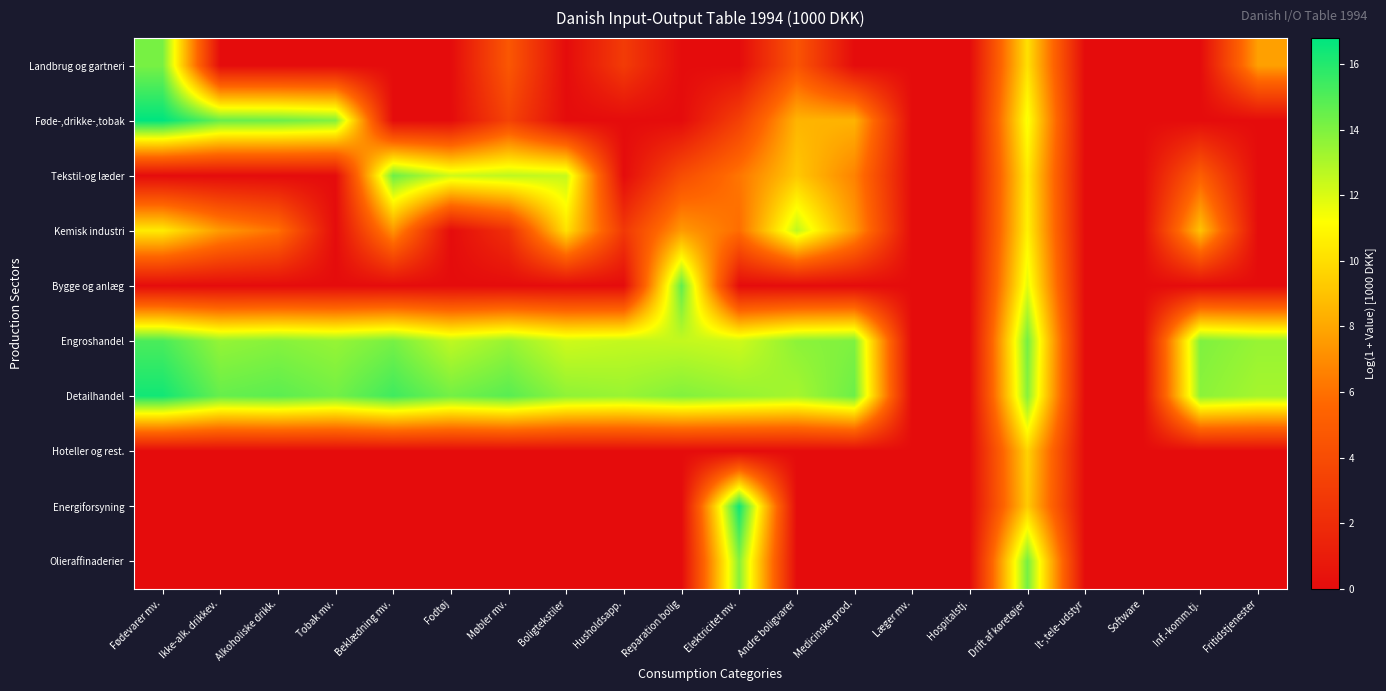

Reading left to right, extract all data points from this chart.

Landbrug og gartneri: Fødevarer mv.=14.1	Ikke-alk. drikkev.=0.0	Alkoholiske drikk.=0.0	Tobak mv.=0.0	Beklædning mv.=0.0	Fodtøj=0.0	Møbler mv.=4.7	Boligtekstiler=0.0	Husholdsapp.=2.9	Reparation bolig=0.0	Elektricitet mv.=0.0	Andre boligvarer=4.5	Medicinske prod.=0.0	Læger mv.=0.0	Hospitalstj.=0.0	Drift af køretøjer=10.1	It-,tele-udstyr=0.0	Software=0.0	Inf.-komm.tj.=0.0	Fritidstjenester=7.7
Føde-,drikke-,tobak: Fødevarer mv.=16.8	Ikke-alk. drikkev.=14.5	Alkoholiske drikk.=14.4	Tobak mv.=13.9	Beklædning mv.=0.0	Fodtøj=0.0	Møbler mv.=3.4	Boligtekstiler=0.0	Husholdsapp.=0.0	Reparation bolig=0.0	Elektricitet mv.=3.2	Andre boligvarer=8.5	Medicinske prod.=8.4	Læger mv.=0.0	Hospitalstj.=0.0	Drift af køretøjer=11.4	It-,tele-udstyr=0.0	Software=0.0	Inf.-komm.tj.=0.0	Fritidstjenester=0.0
Tekstil-og læder: Fødevarer mv.=0.0	Ikke-alk. drikkev.=0.0	Alkoholiske drikk.=0.0	Tobak mv.=0.0	Beklædning mv.=14.4	Fodtøj=12.2	Møbler mv.=12.6	Boligtekstiler=12.5	Husholdsapp.=0.0	Reparation bolig=4.0	Elektricitet mv.=6.2	Andre boligvarer=9.2	Medicinske prod.=6.7	Læger mv.=0.0	Hospitalstj.=0.0	Drift af køretøjer=10.5	It-,tele-udstyr=0.0	Software=0.0	Inf.-komm.tj.=5.1	Fritidstjenester=0.0
Kemisk industri: Fødevarer mv.=10.5	Ikke-alk. drikkev.=7.5	Alkoholiske drikk.=6.0	Tobak mv.=0.0	Beklædning mv.=7.3	Fodtøj=0.0	Møbler mv.=2.2	Boligtekstiler=10.1	Husholdsapp.=2.7	Reparation bolig=7.5	Elektricitet mv.=5.9	Andre boligvarer=12.6	Medicinske prod.=7.5	Læger mv.=0.0	Hospitalstj.=0.0	Drift af køretøjer=10.7	It-,tele-udstyr=0.0	Software=0.0	Inf.-komm.tj.=9.0	Fritidstjenester=0.0
Bygge og anlæg: Fødevarer mv.=0.0	Ikke-alk. drikkev.=0.0	Alkoholiske drikk.=0.0	Tobak mv.=0.0	Beklædning mv.=0.0	Fodtøj=0.0	Møbler mv.=0.0	Boligtekstiler=0.0	Husholdsapp.=0.0	Reparation bolig=14.6	Elektricitet mv.=0.0	Andre boligvarer=0.0	Medicinske prod.=0.0	Læger mv.=0.0	Hospitalstj.=0.0	Drift af køretøjer=11.8	It-,tele-udstyr=0.0	Software=0.0	Inf.-komm.tj.=0.0	Fritidstjenester=0.0
Engroshandel: Fødevarer mv.=15.1	Ikke-alk. drikkev.=13.5	Alkoholiske drikk.=13.8	Tobak mv.=13.5	Beklædning mv.=14.2	Fodtøj=12.6	Møbler mv.=13.4	Boligtekstiler=12.3	Husholdsapp.=12.5	Reparation bolig=12.5	Elektricitet mv.=12.3	Andre boligvarer=13.7	Medicinske prod.=14.0	Læger mv.=0.0	Hospitalstj.=0.0	Drift af køretøjer=14.2	It-,tele-udstyr=0.0	Software=0.0	Inf.-komm.tj.=14.0	Fritidstjenester=13.5
Detailhandel: Fødevarer mv.=16.4	Ikke-alk. drikkev.=14.5	Alkoholiske drikk.=14.8	Tobak mv.=14.3	Beklædning mv.=15.4	Fodtøj=14.3	Møbler mv.=14.8	Boligtekstiler=13.6	Husholdsapp.=13.4	Reparation bolig=13.9	Elektricitet mv.=13.5	Andre boligvarer=13.1	Medicinske prod.=14.4	Læger mv.=0.0	Hospitalstj.=0.0	Drift af køretøjer=13.8	It-,tele-udstyr=0.0	Software=0.0	Inf.-komm.tj.=13.7	Fritidstjenester=13.2
Hoteller og rest.: Fødevarer mv.=0.0	Ikke-alk. drikkev.=0.0	Alkoholiske drikk.=0.0	Tobak mv.=0.0	Beklædning mv.=0.0	Fodtøj=0.0	Møbler mv.=0.0	Boligtekstiler=0.0	Husholdsapp.=0.0	Reparation bolig=0.0	Elektricitet mv.=0.0	Andre boligvarer=0.0	Medicinske prod.=0.0	Læger mv.=0.0	Hospitalstj.=0.0	Drift af køretøjer=9.6	It-,tele-udstyr=0.0	Software=0.0	Inf.-komm.tj.=0.0	Fritidstjenester=0.0
Energiforsyning: Fødevarer mv.=0.0	Ikke-alk. drikkev.=0.0	Alkoholiske drikk.=0.0	Tobak mv.=0.0	Beklædning mv.=0.0	Fodtøj=0.0	Møbler mv.=0.0	Boligtekstiler=0.0	Husholdsapp.=0.0	Reparation bolig=0.0	Elektricitet mv.=16.4	Andre boligvarer=0.0	Medicinske prod.=0.0	Læger mv.=0.0	Hospitalstj.=0.0	Drift af køretøjer=9.3	It-,tele-udstyr=0.0	Software=0.0	Inf.-komm.tj.=0.0	Fritidstjenester=0.0
Olieraffinaderier: Fødevarer mv.=0.0	Ikke-alk. drikkev.=0.0	Alkoholiske drikk.=0.0	Tobak mv.=0.0	Beklædning mv.=0.0	Fodtøj=0.0	Møbler mv.=0.0	Boligtekstiler=0.0	Husholdsapp.=0.0	Reparation bolig=0.0	Elektricitet mv.=13.8	Andre boligvarer=0.0	Medicinske prod.=0.0	Læger mv.=0.0	Hospitalstj.=0.0	Drift af køretøjer=14.2	It-,tele-udstyr=0.0	Software=0.0	Inf.-komm.tj.=0.0	Fritidstjenester=0.0